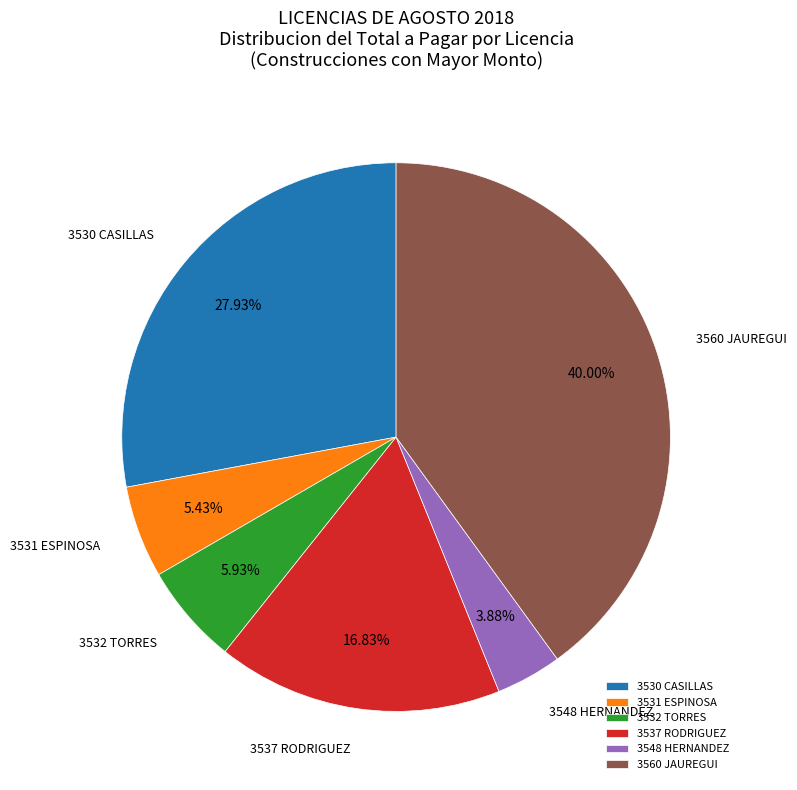

Does 3560 JAUREGUI represent more than half of the total?

No